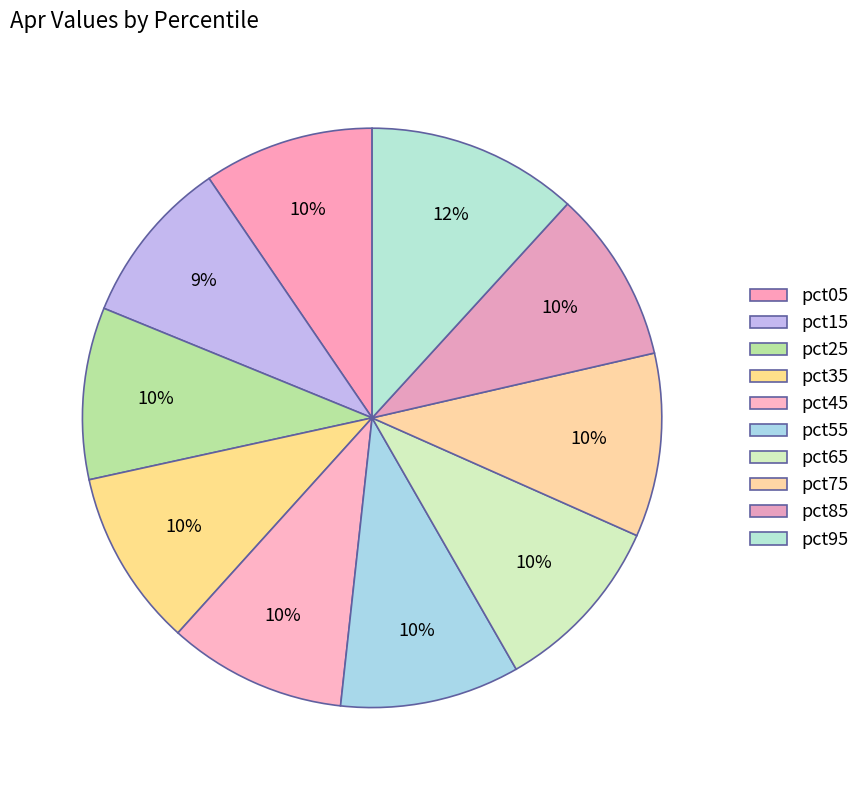

Which has a higher value, pct75 or pct15?

pct75